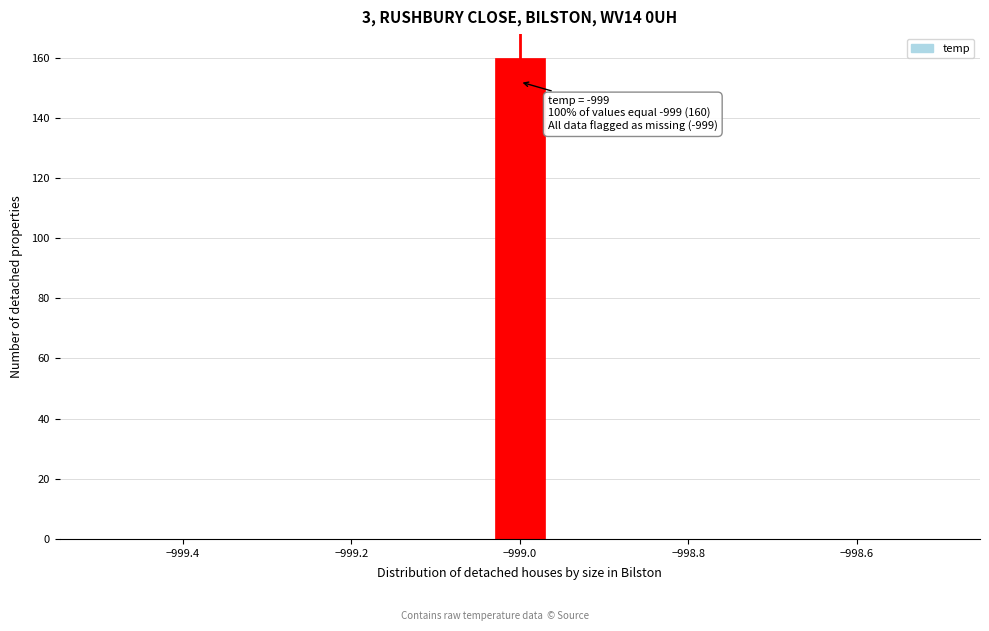

Read against the x-axis, roughly where is the centre of the tallest bar?

-999.00